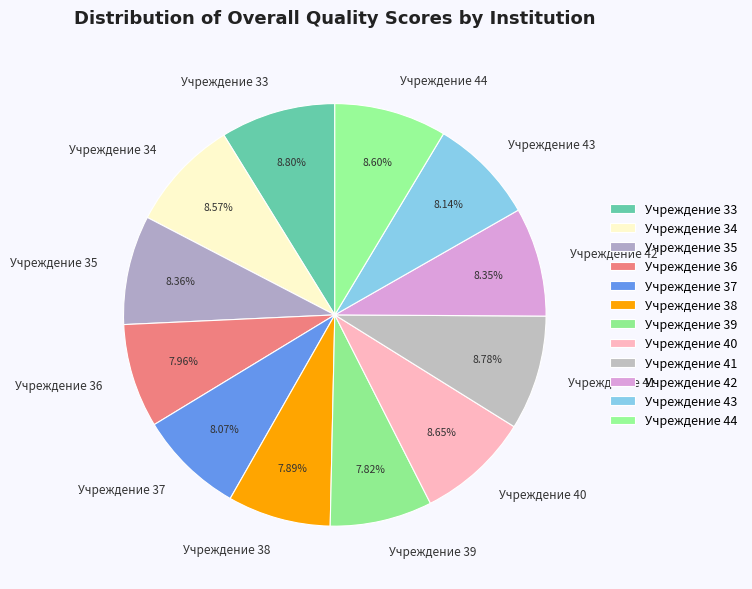

How much of the chart is everything except Учреждение 38?

92.1%